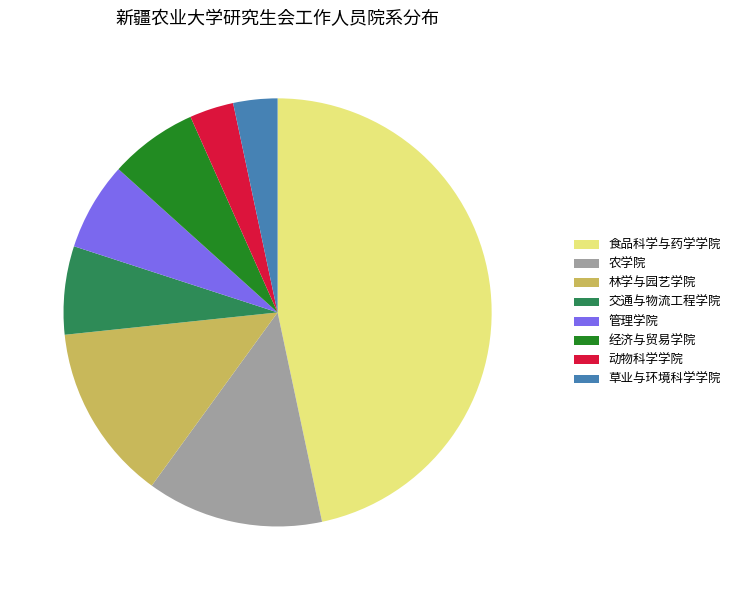

Does 交通与物流工程学院 represent more than half of the total?

No